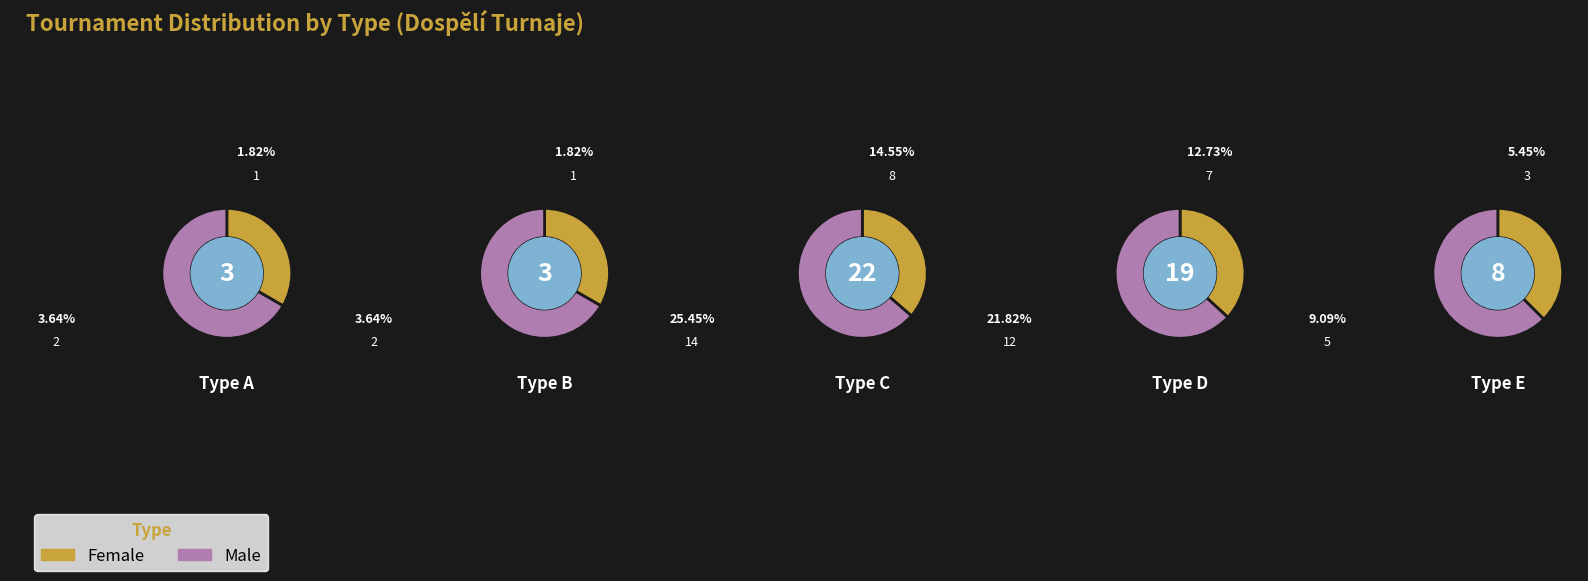

The counts slice represents 5% of the pie. True or false?

True